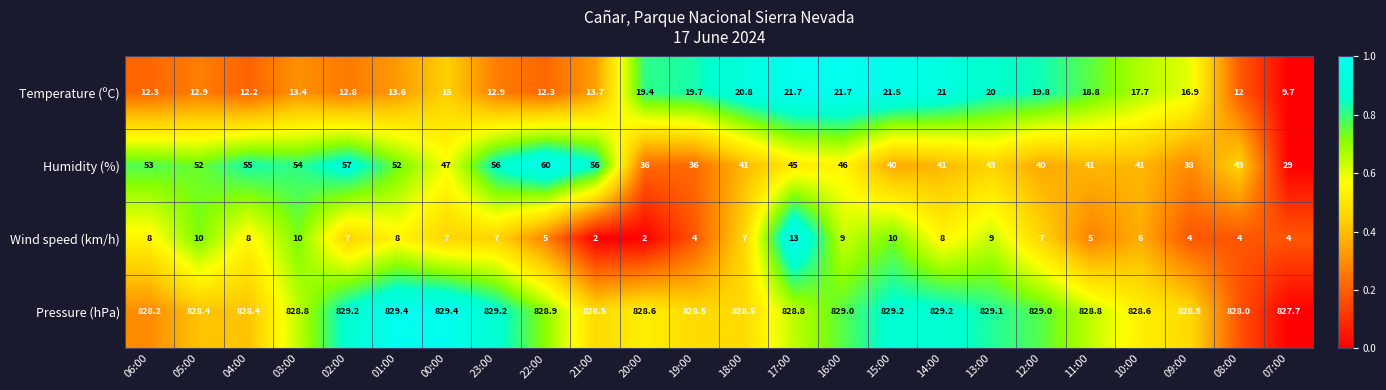

How many distinct data groups are displayed?

4